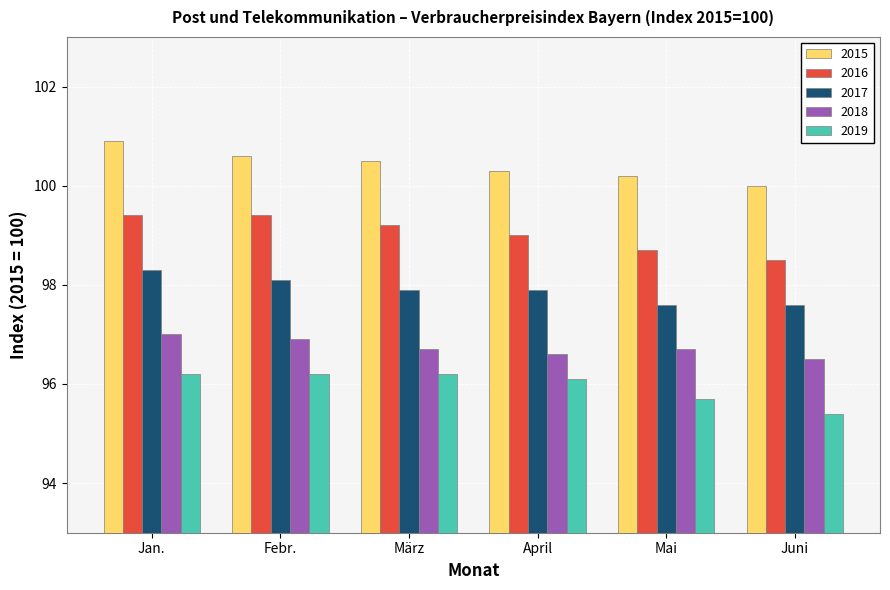

At which category is the sum across all series the highest?

Jan.